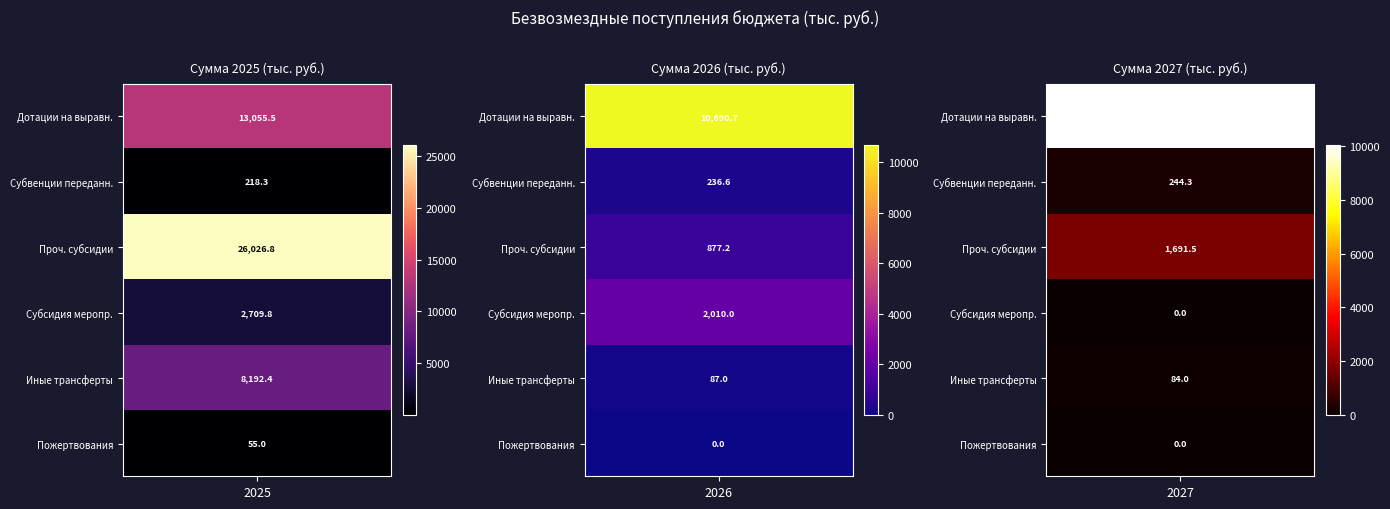

Is the value of Субсидия на реализацию мероприятий at 2025 greater than the value of Прочие субсидии бюджетам сельских поселений at 2025?

No